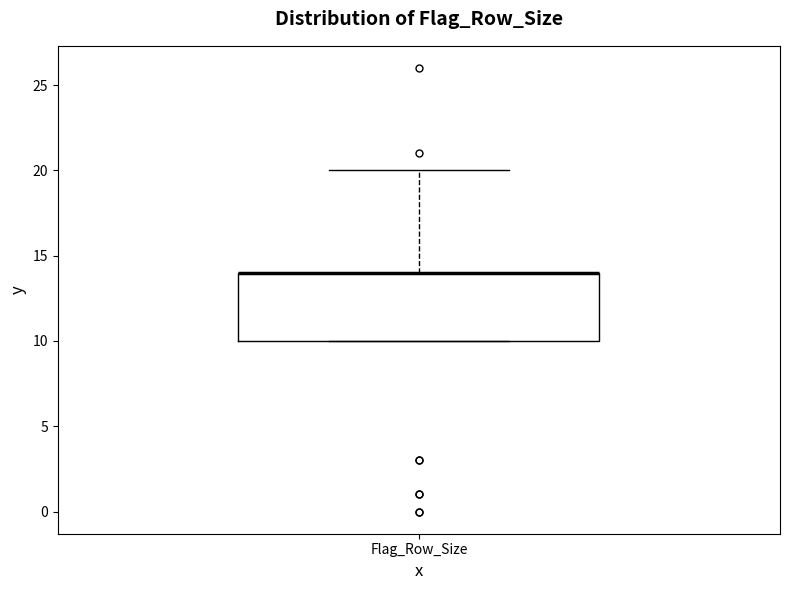

Transcribe this box plot: give where the median line is, the range the box spans, and where the two whiskers end, as read against the y-axis. The values are not printed on the chart, so give them approximately, as read against the axis.

median 14 (drawn on the box's upper edge), box 10 to 14, whiskers 10 to 20